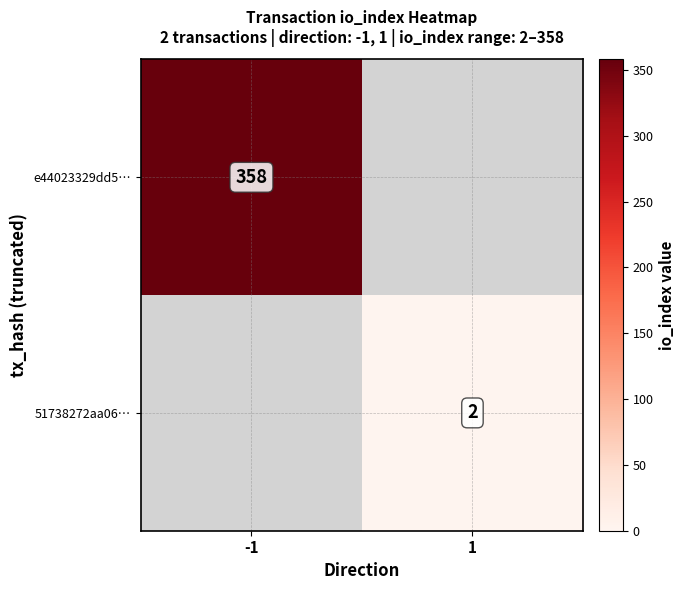

The 51738272aa06… series shows 2 at 1. True or false?

True